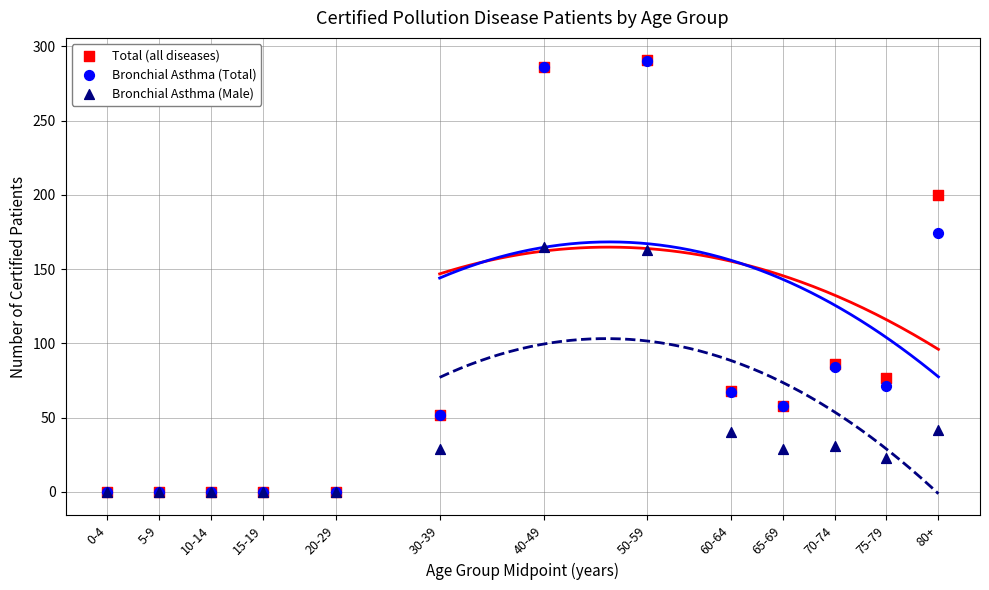

What are all the series names shown in the legend?

Total (all diseases), Bronchial Asthma (Total), Bronchial Asthma (Male)